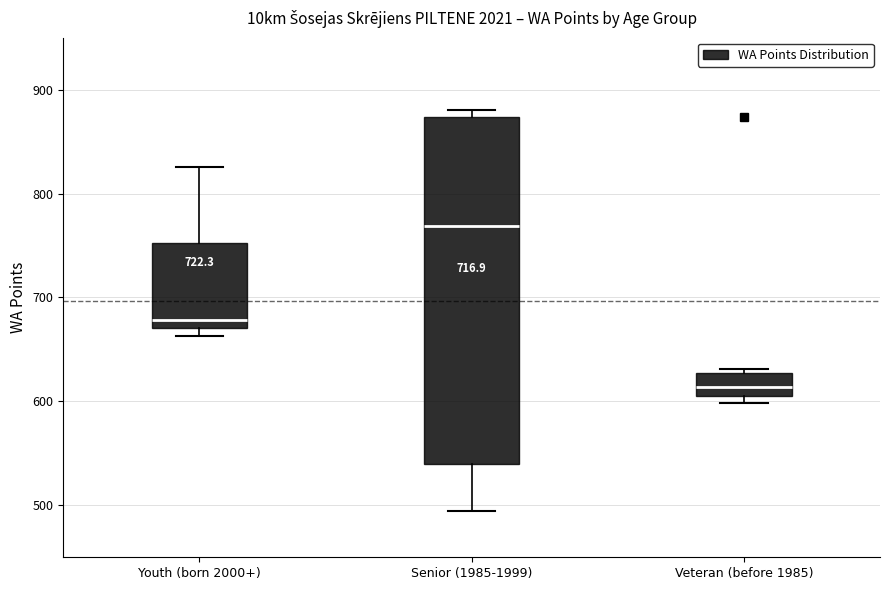

Which box has the highest median line?

Senior (1985-1999)